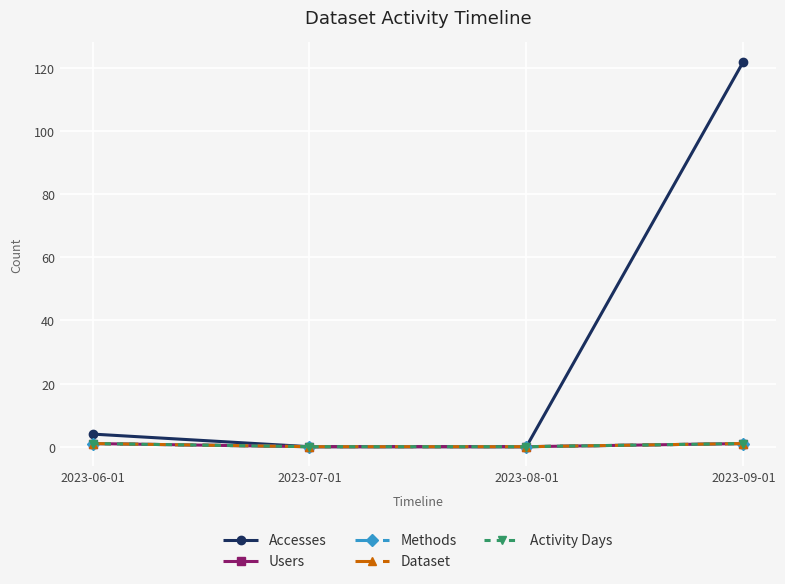

Does the chart have visible grid lines?

Yes